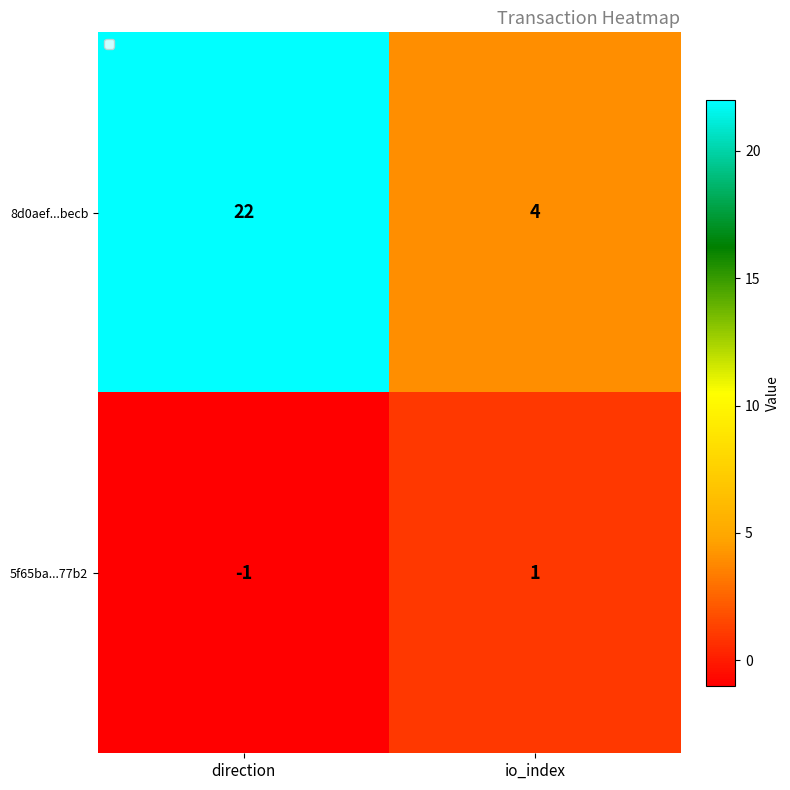

What is the average value of the 8d0aef...becb series?

13